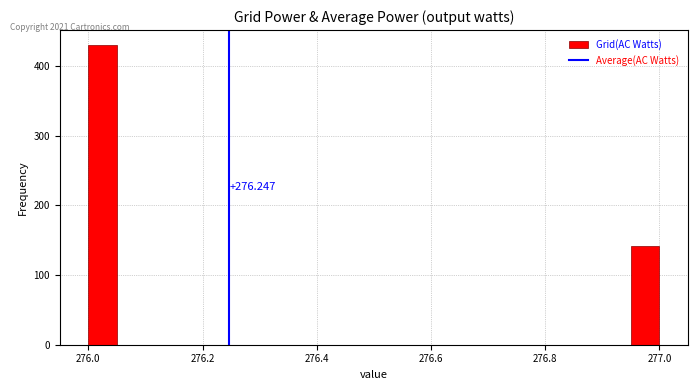

Read against the x-axis, roughly where is the centre of the tallest bar?

276.02